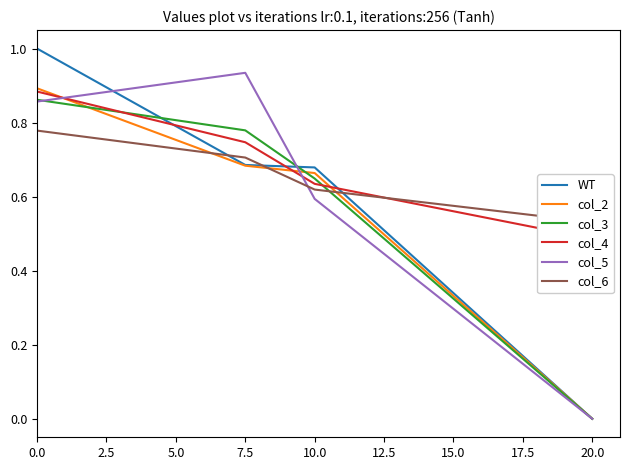

Count the col_2 values in the range 0 to 1.

4